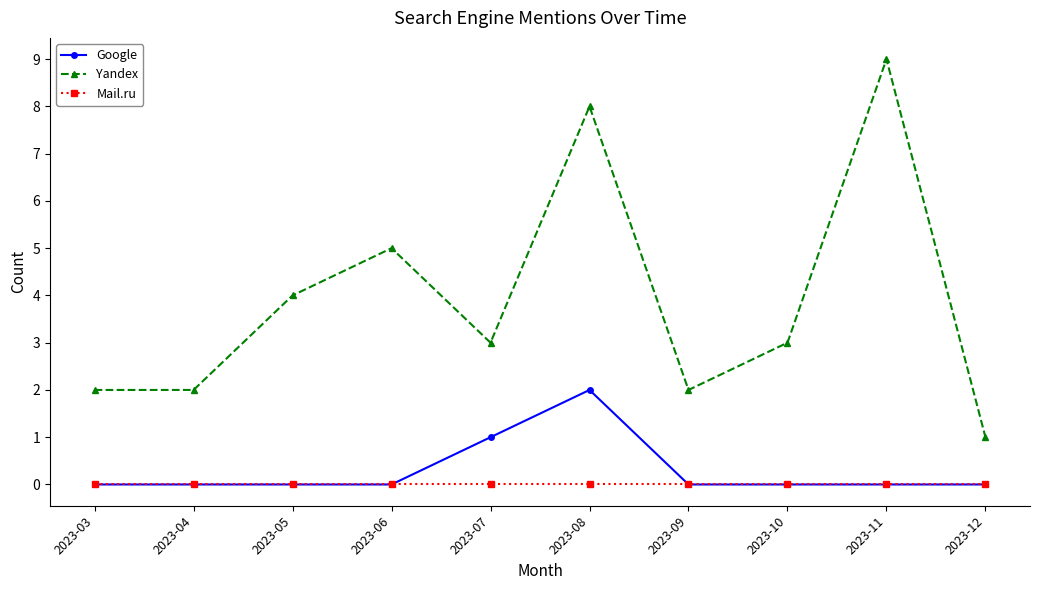

Which category has the highest value in the Google series?

2023-08